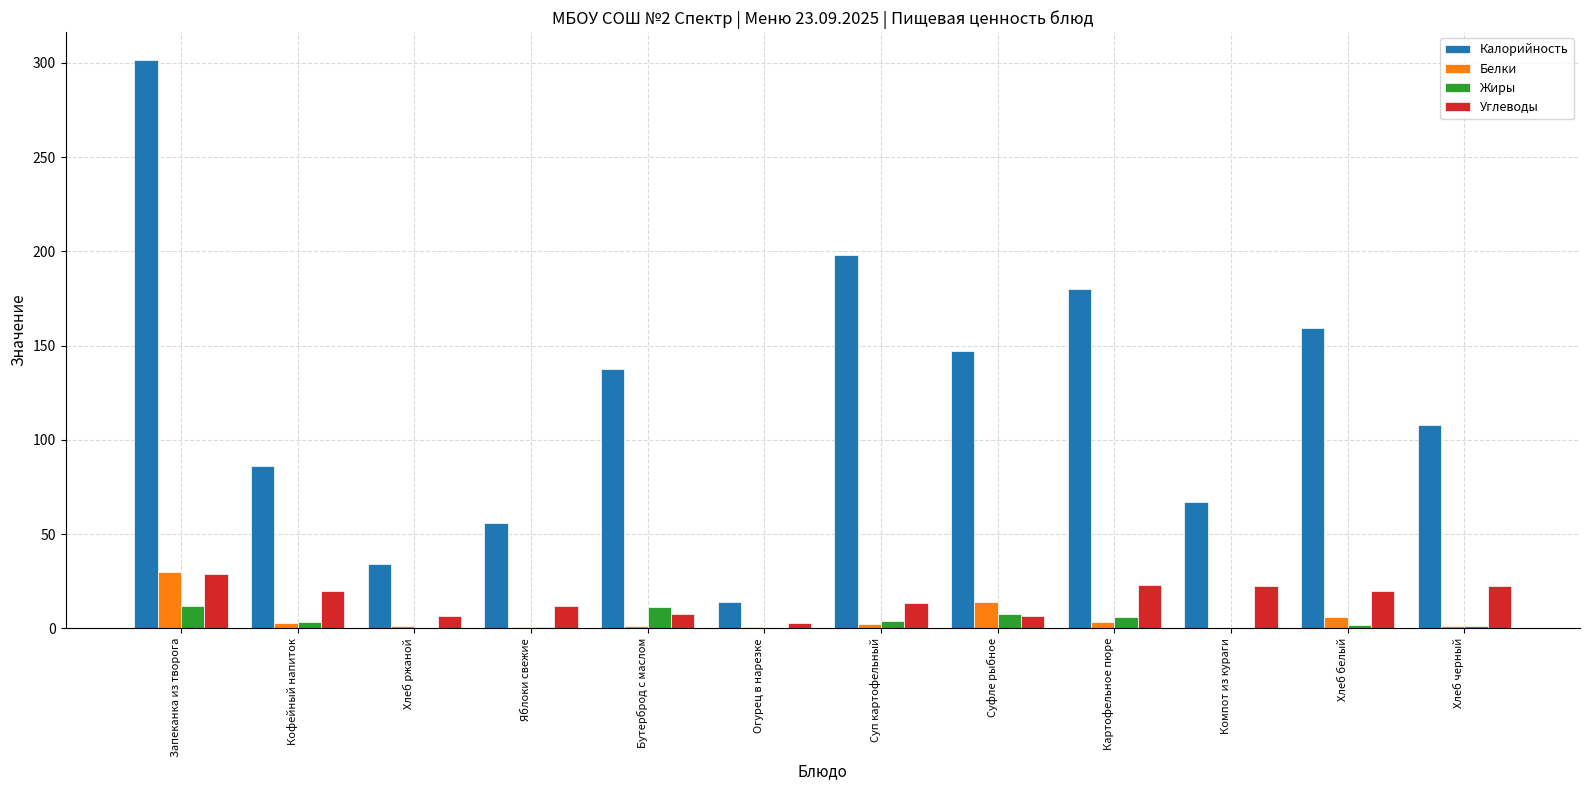

Count the number of categories in the chart.

12